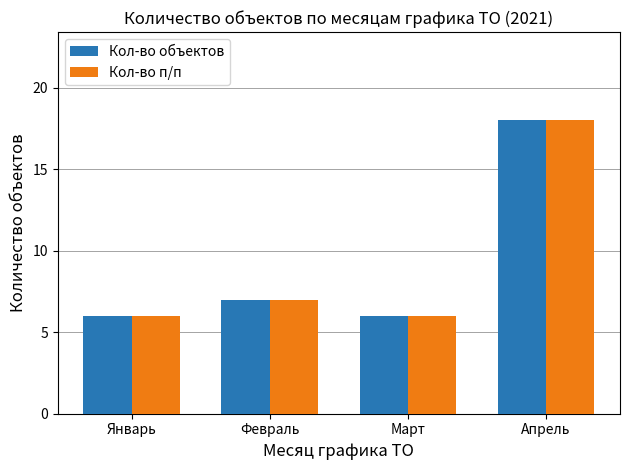

The value of Кол-во объектов at Апрель is 10. True or false?

False